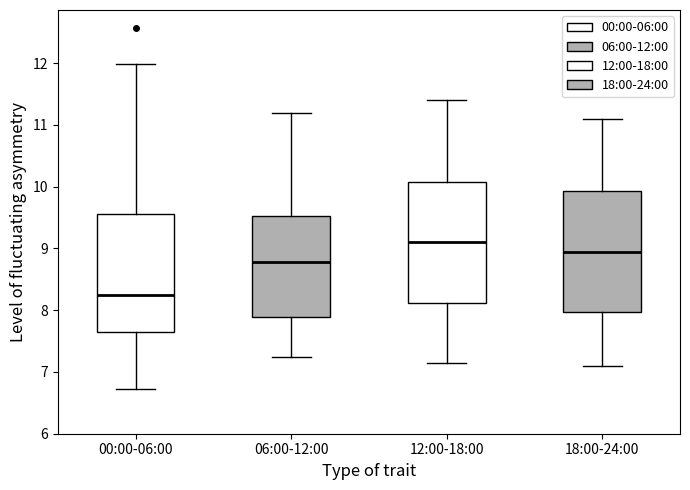

Reading left to right, read every box against the y-axis: the position of its median line, the range the box covers, and the ends of its whiskers. The values are not printed on the chart, so give them approximately, as read against the axis.

00:00-06:00: median 8.2, box 7.6 to 9.6, whiskers 6.7 to 12.0
06:00-12:00: median 8.8, box 7.9 to 9.5, whiskers 7.3 to 11.2
12:00-18:00: median 9.1, box 8.1 to 10.1, whiskers 7.2 to 11.4
18:00-24:00: median 9.0, box 8.0 to 9.9, whiskers 7.1 to 11.1